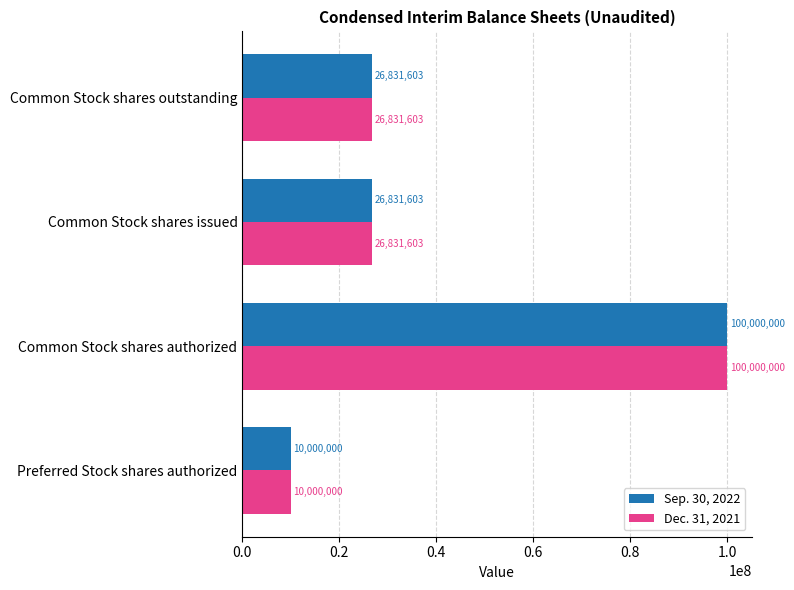

How many categories are shown in the chart?

4